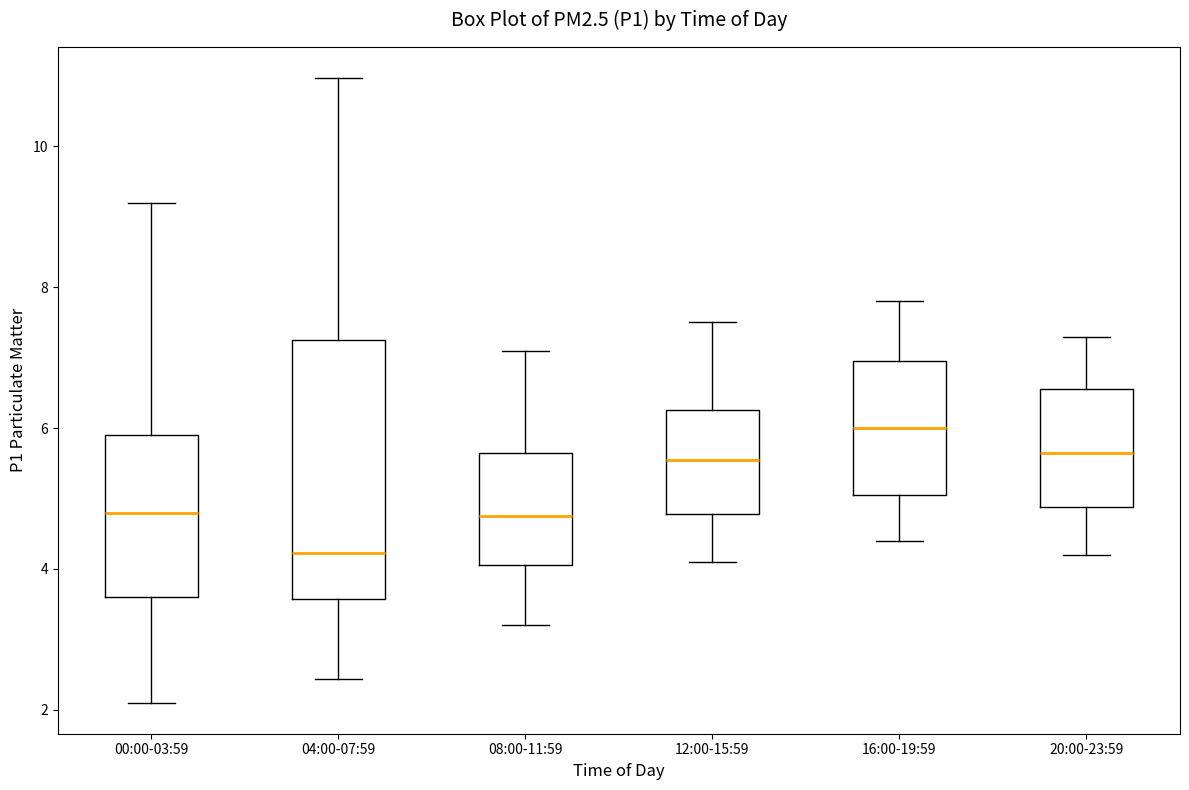

Where does the upper whisker of the box for 12:00-15:59 end on the y-axis? The values are not printed on the chart, so give them approximately, as read against the axis.

7.6